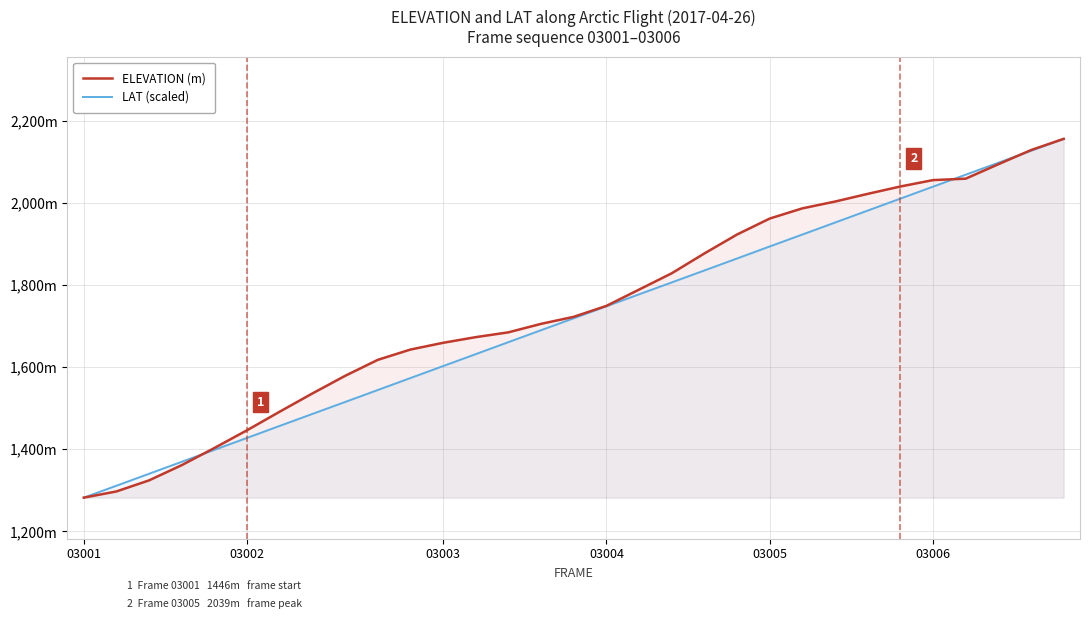

Is the value of ELEVATION (m) at 17 greater than the value of LAT (scaled) at 03002?

Yes